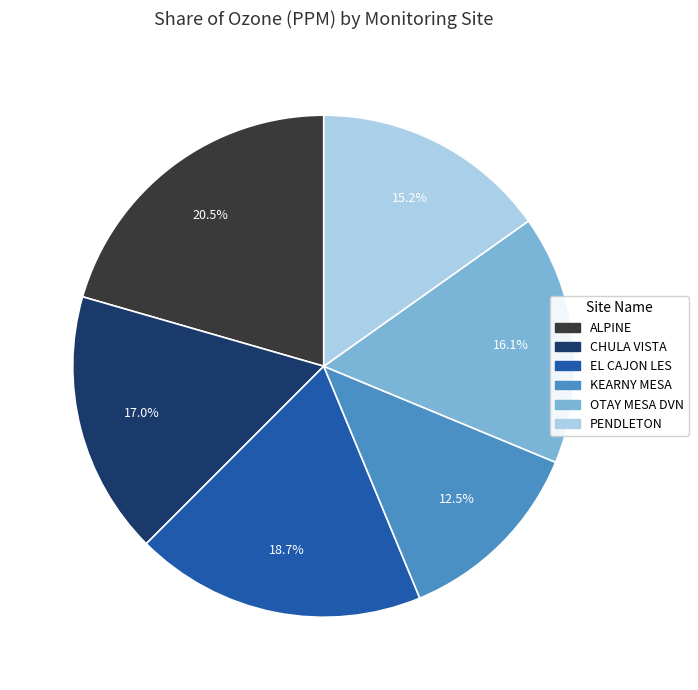

To the nearest percent, what is the combined percentage of KEARNY MESA and CHULA VISTA?

29%